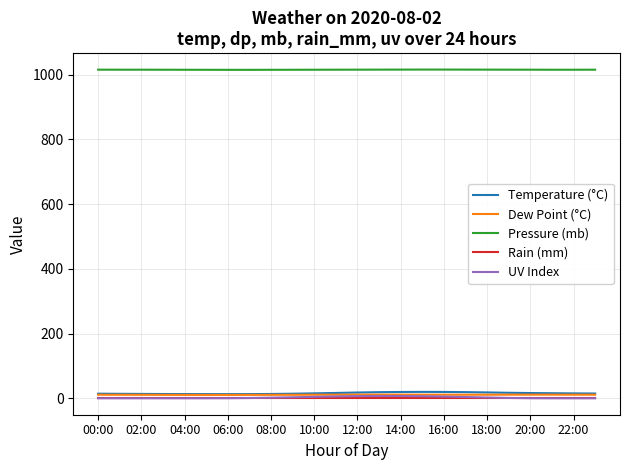

True or false: Pressure (mb) and Rain (mm) intersect in this chart.

False